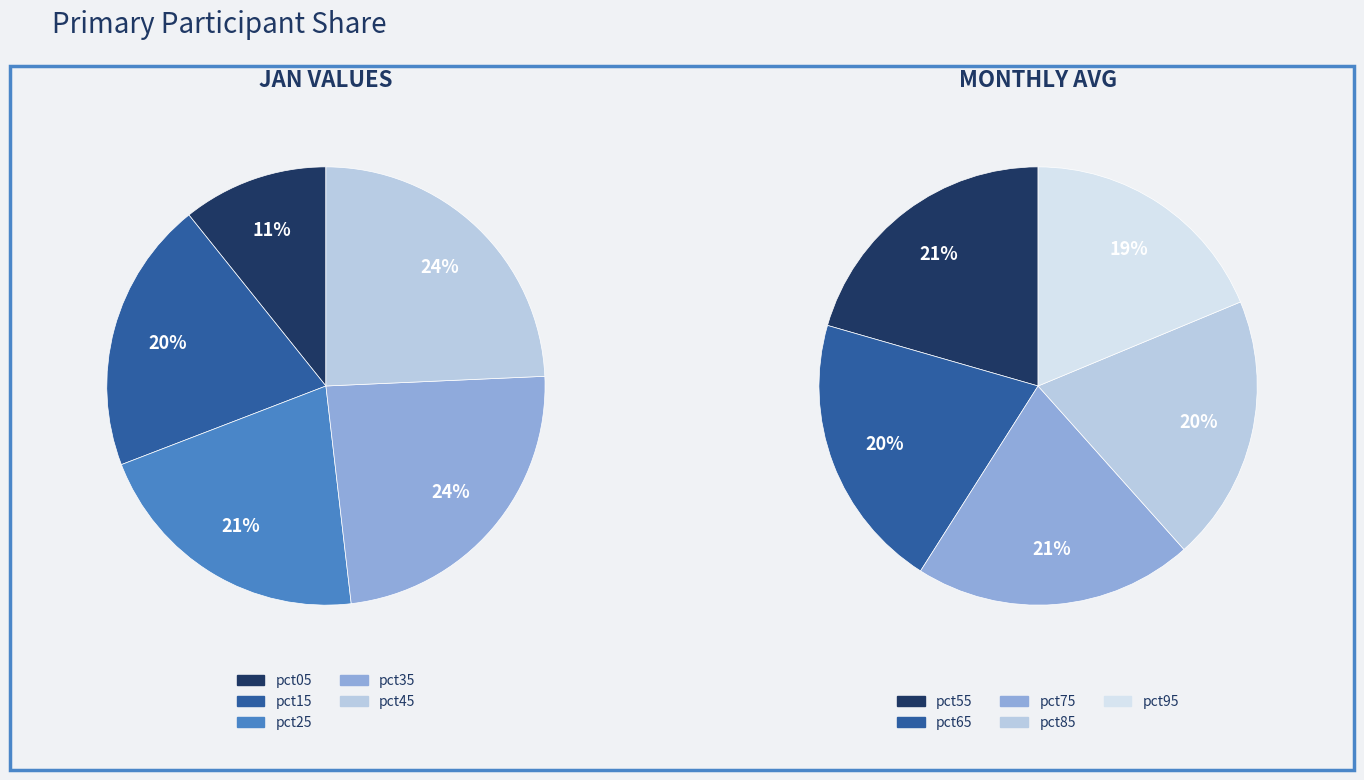

True or false: pct65 accounts for 1% of the total.

False